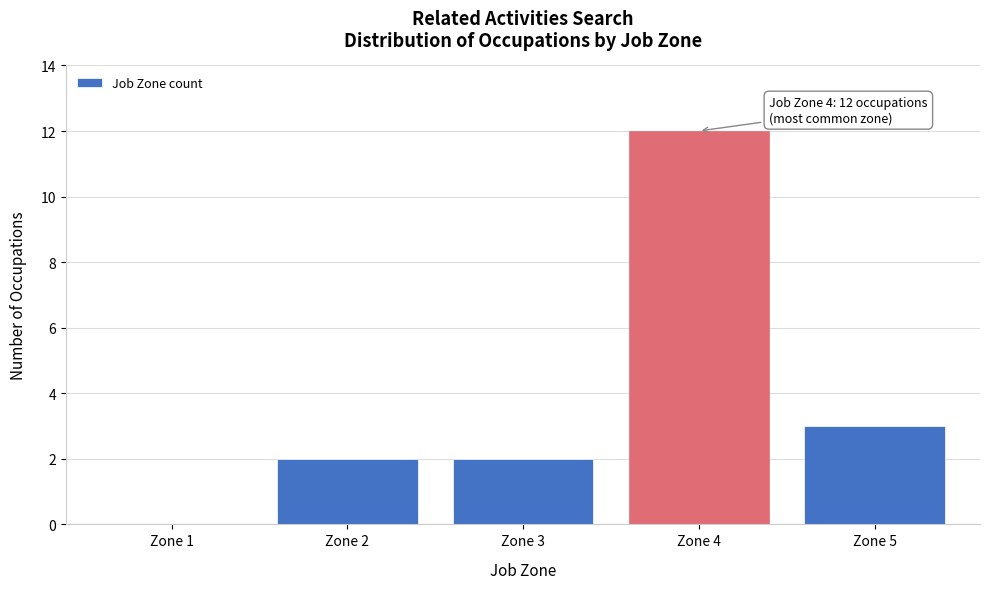

Reading right to left, what are all the values shown in this chart?

Zone 5=3	Zone 4=12	Zone 3=2	Zone 2=2	Zone 1=0